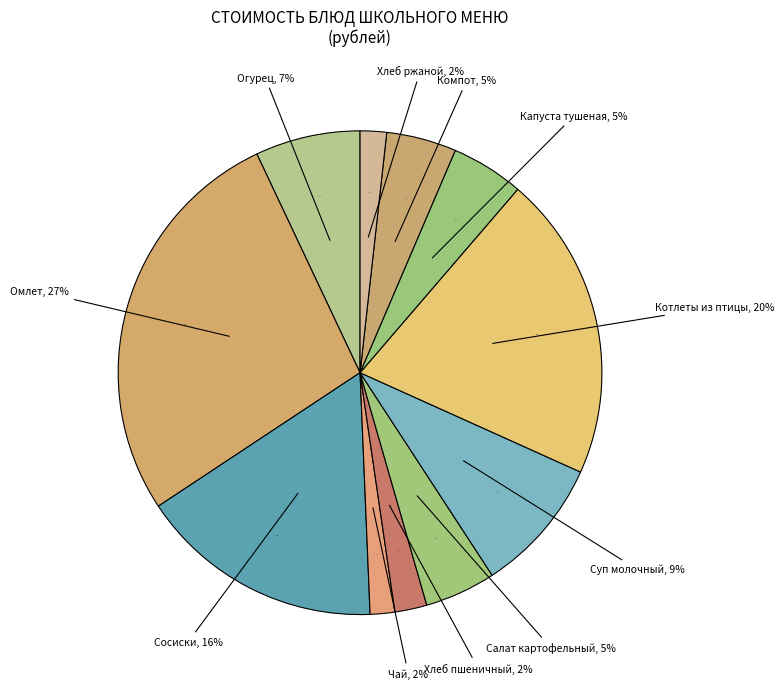

Count the number of slices in the pie.

11